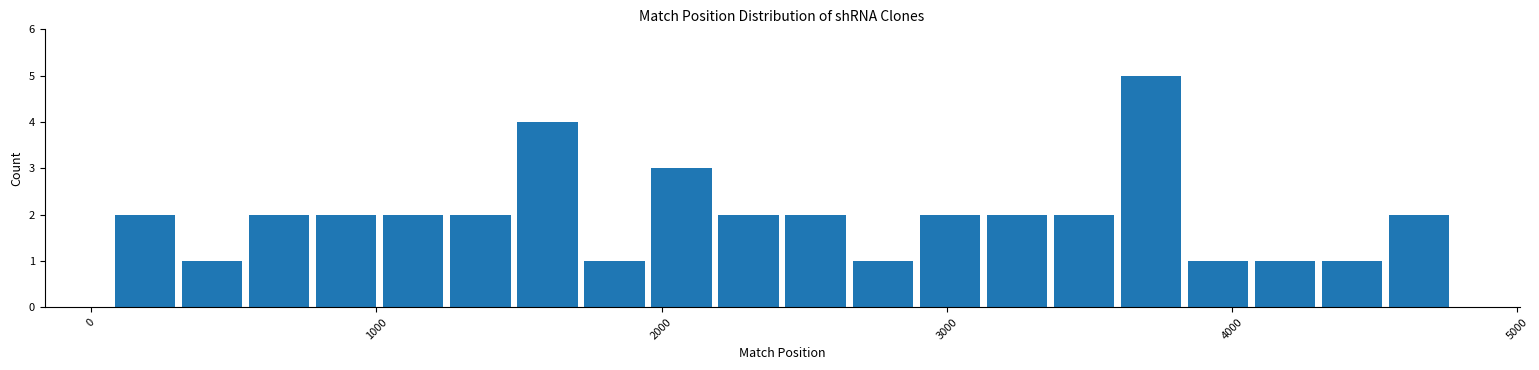

Around what value on the x-axis is the tallest bar? Give the approximate position of its centre, as read against the axis.

3700